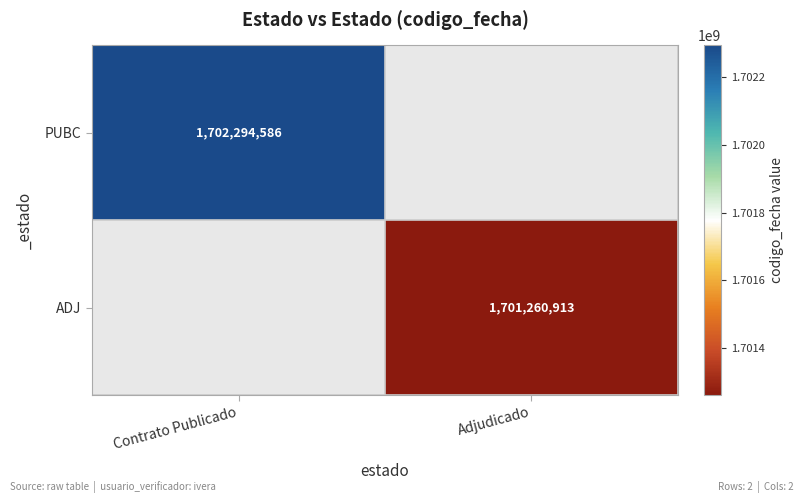

Is the value of ADJ at Adjudicado greater than the value of PUBC at Contrato Publicado?

No